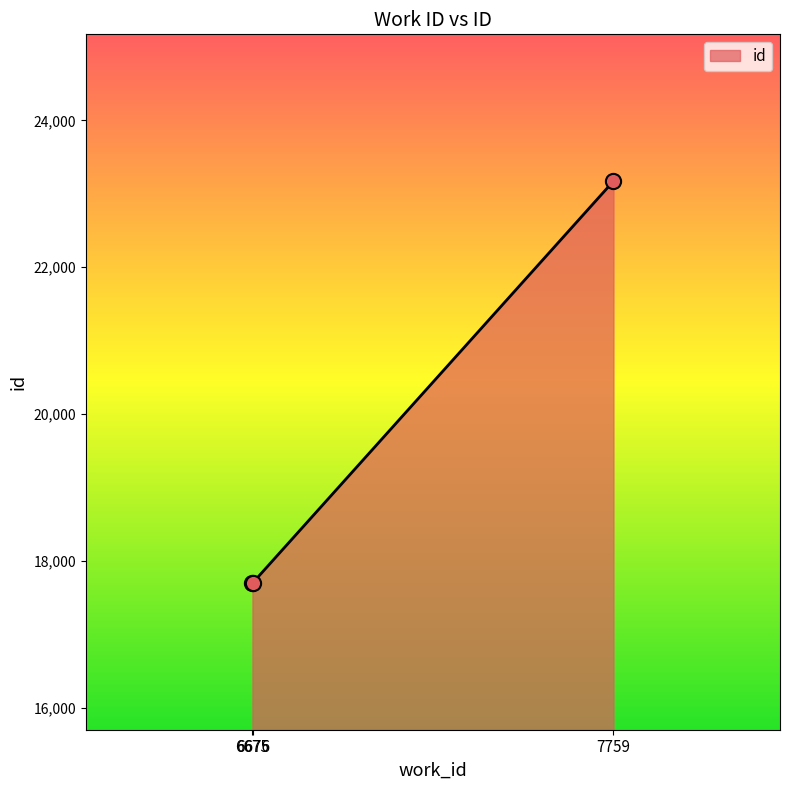

What is the change in value from 6675 to 6676?

+1